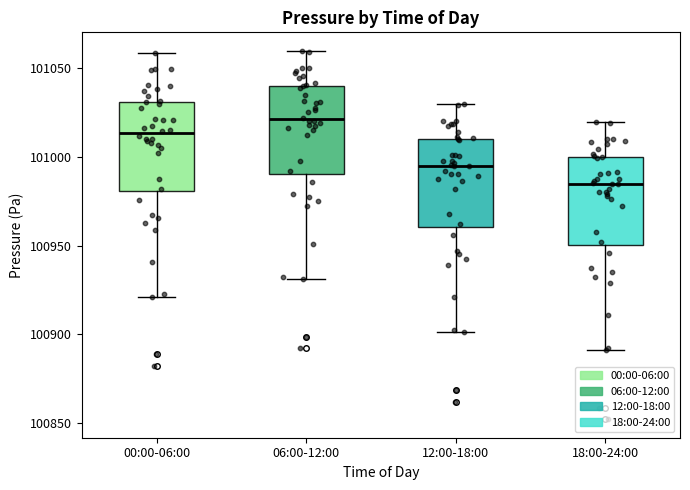

Reading left to right, transcribe this box plot: for each box, give where its median line is, the range the box spans, and where its two whiskers end, as read against the y-axis. The values are not printed on the chart, so give them approximately, as read against the axis.

00:00-06:00: median 101015, box 100980 to 101030, whiskers 100920 to 101060
06:00-12:00: median 101020, box 100990 to 101040, whiskers 100930 to 101060
12:00-18:00: median 100995, box 100960 to 101010, whiskers 100900 to 101030
18:00-24:00: median 100985, box 100950 to 101000, whiskers 100890 to 101020